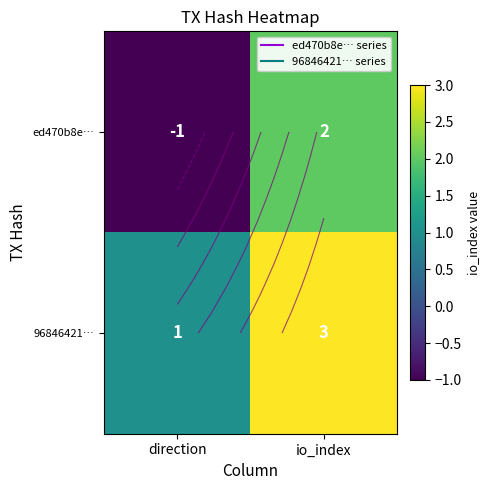

The ed470b8e… series shows 3 at io_index. True or false?

False